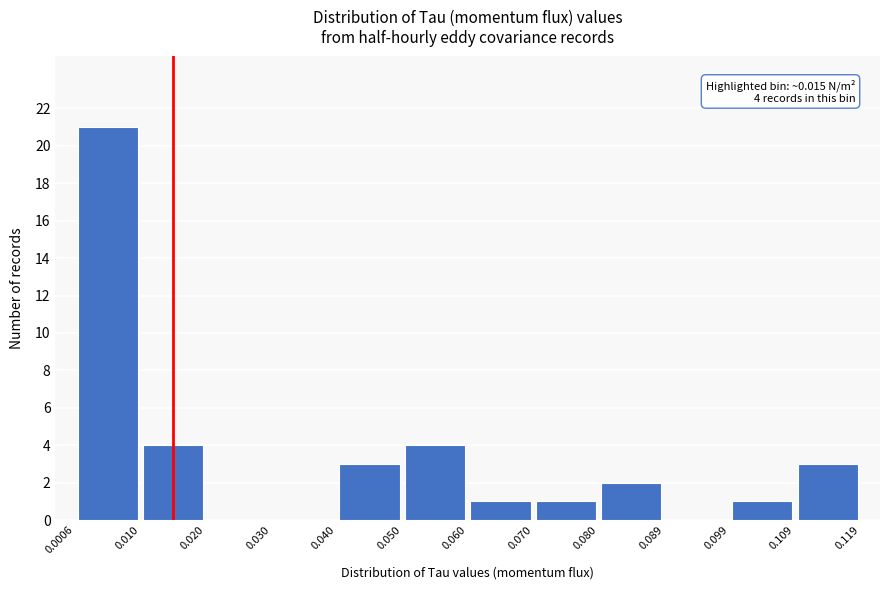

Over which range of the x-axis is the bar tallest?

0.0006 to 0.010